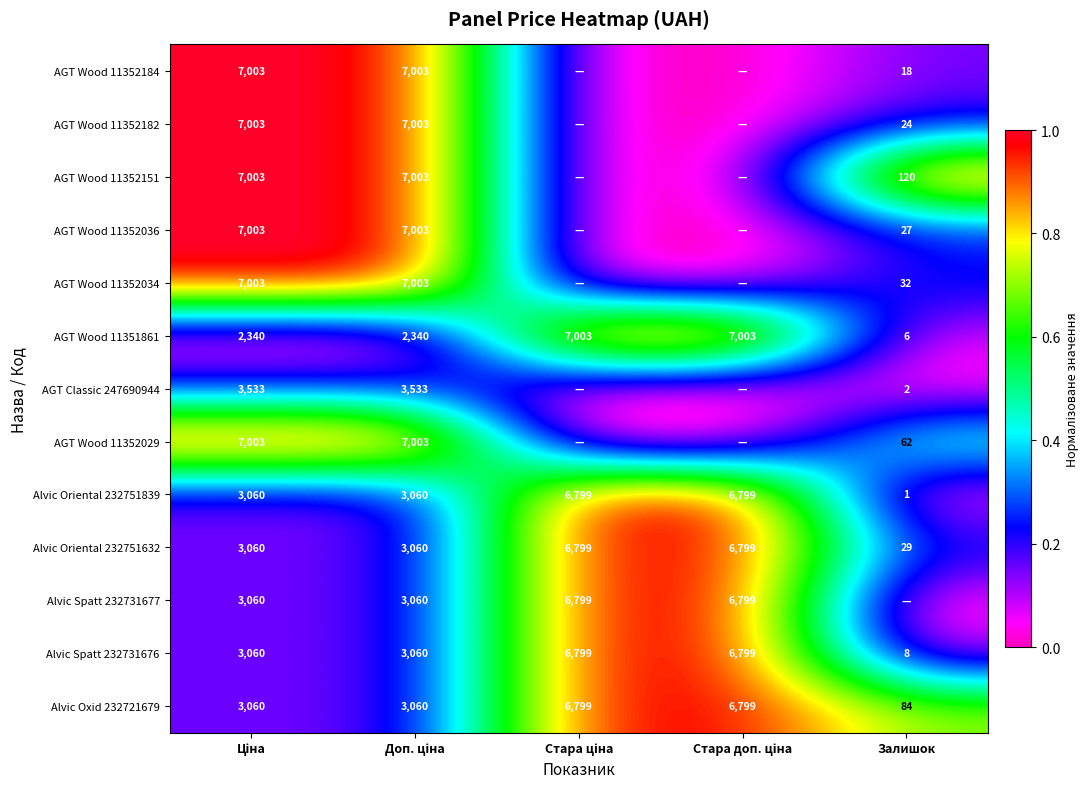

At how many categories does at least one series exceed 0?

5